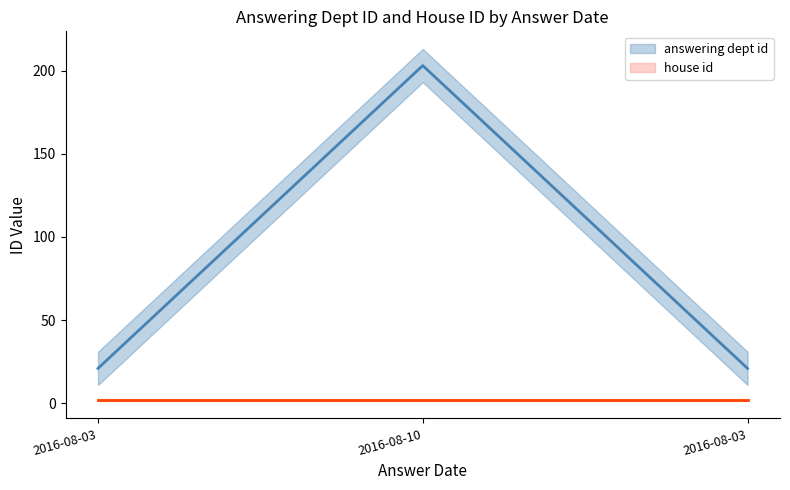

What is the label of the 1st point from the left?

2016-08-03